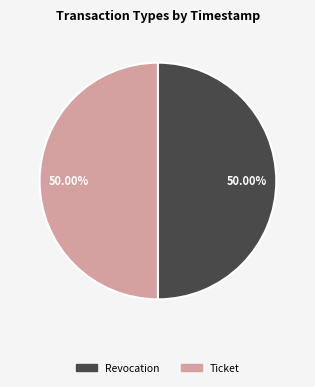

Count the number of slices in the pie.

2